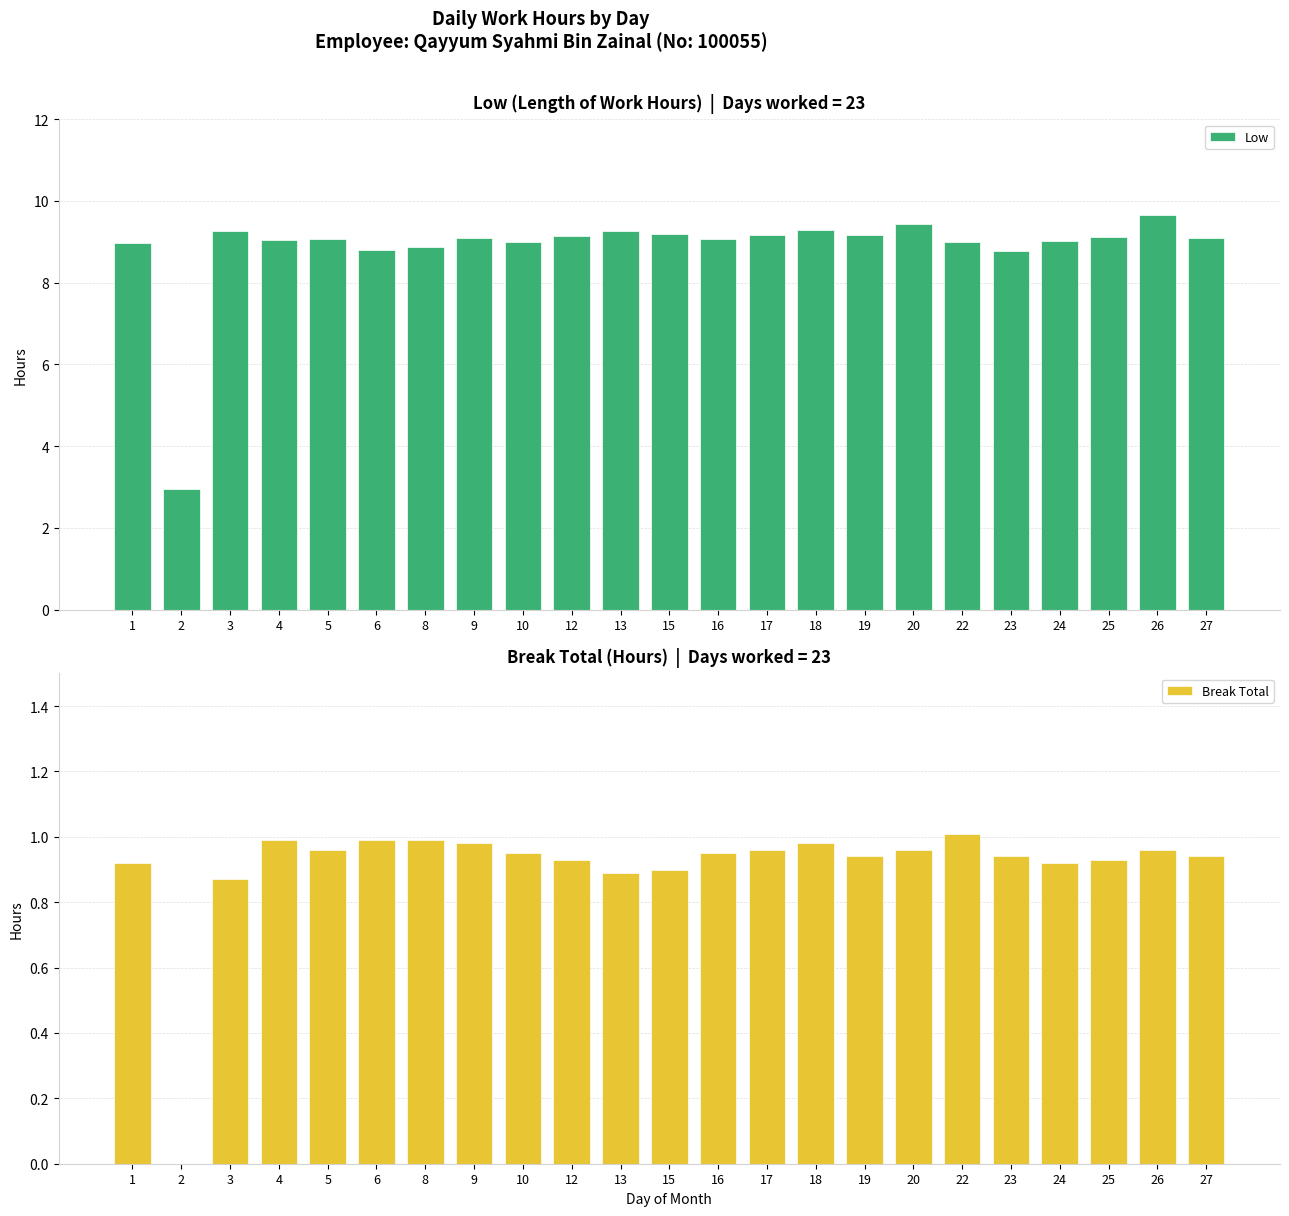

Which has a higher value, 26 or 12?

26